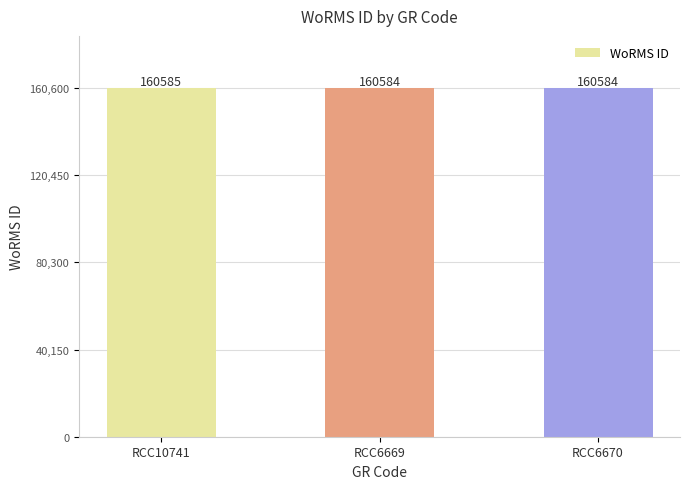

What is the difference between the maximum and minimum values?

1